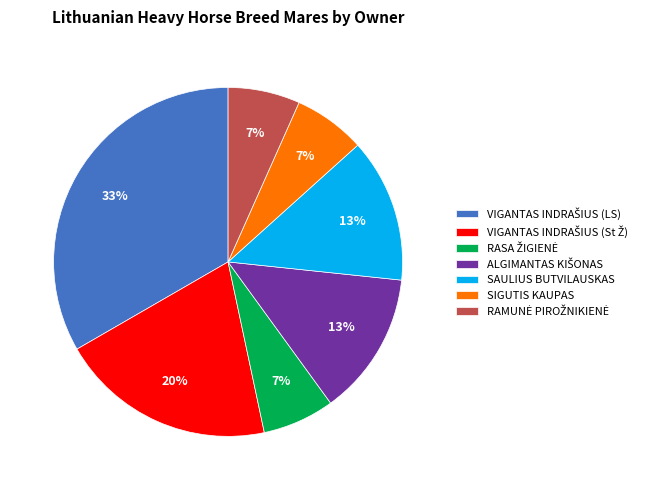

To the nearest percent, what is the average slice percentage?

14%